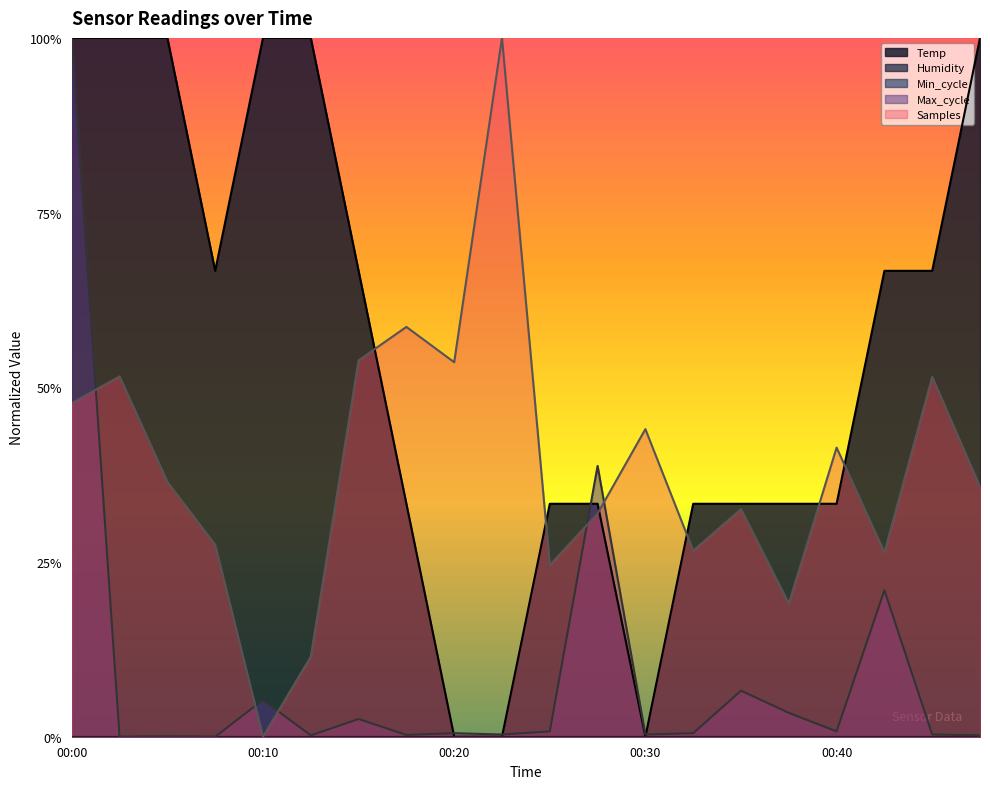

Where is Max_cycle nearest to the value 0?

00:02